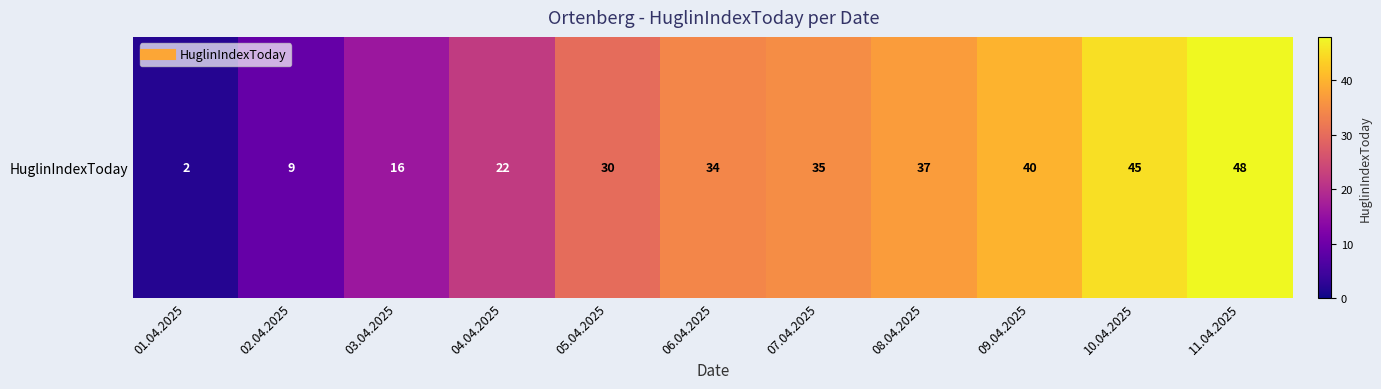

Reading right to left, transcribe all the data shown in this chart.

11.04.2025=48	10.04.2025=45	09.04.2025=40	08.04.2025=37	07.04.2025=35	06.04.2025=34	05.04.2025=30	04.04.2025=22	03.04.2025=16	02.04.2025=9	01.04.2025=2